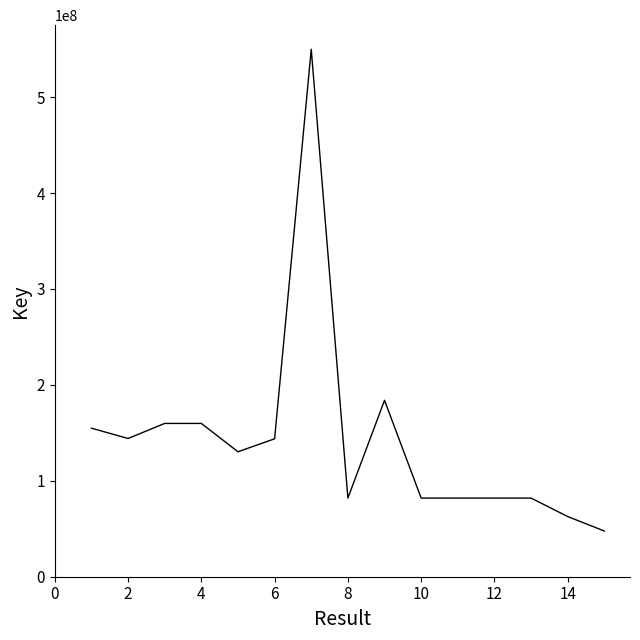

What is the smallest value displayed?

47649735